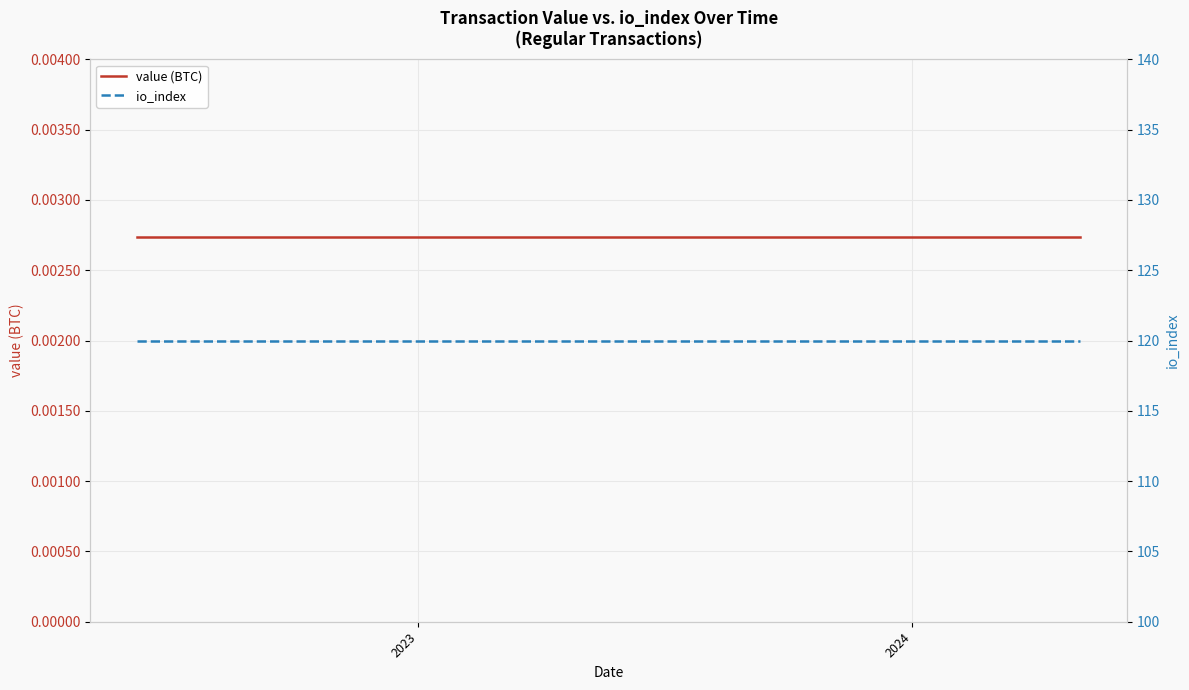

Which series has the largest total across all categories?

io_index